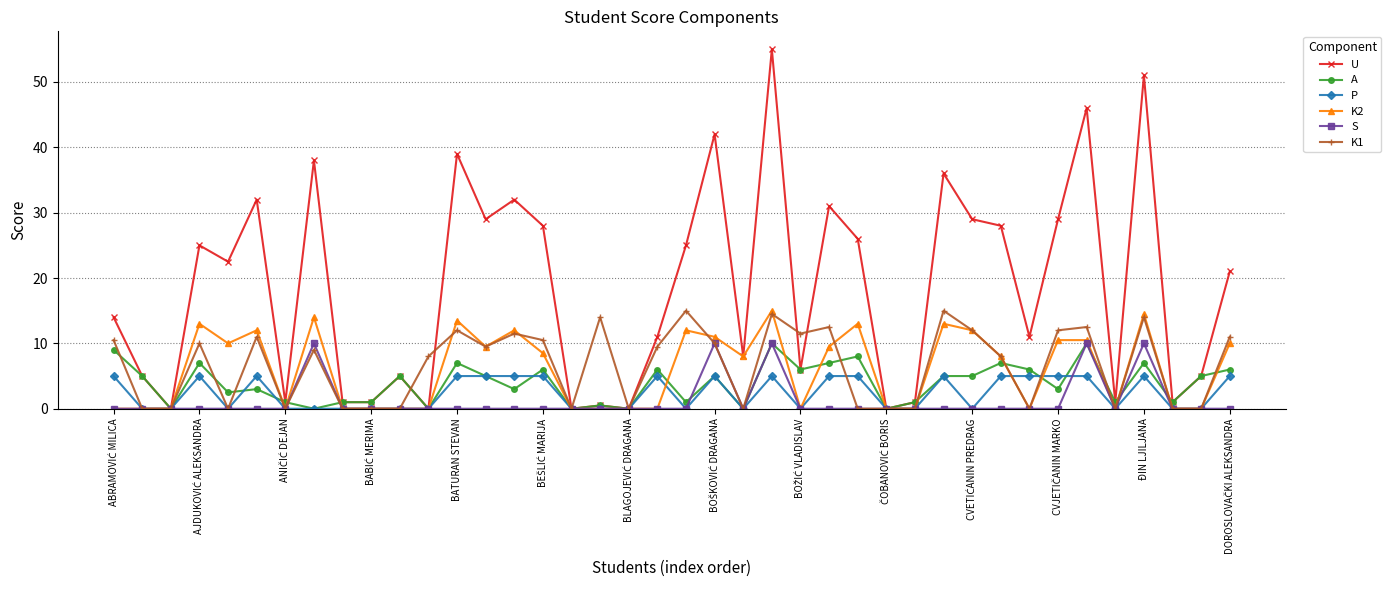

What is the value of the P point at the 22nd from the left?

5.0